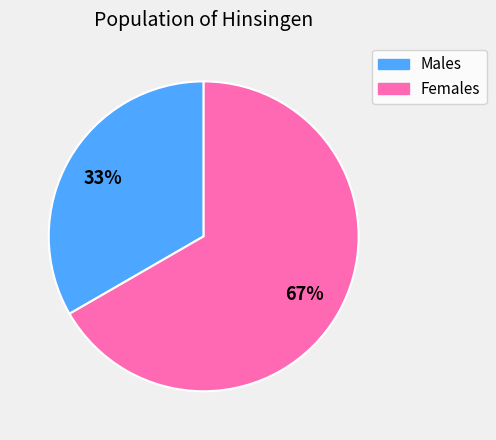

To the nearest percent, what is the average slice percentage?

50%